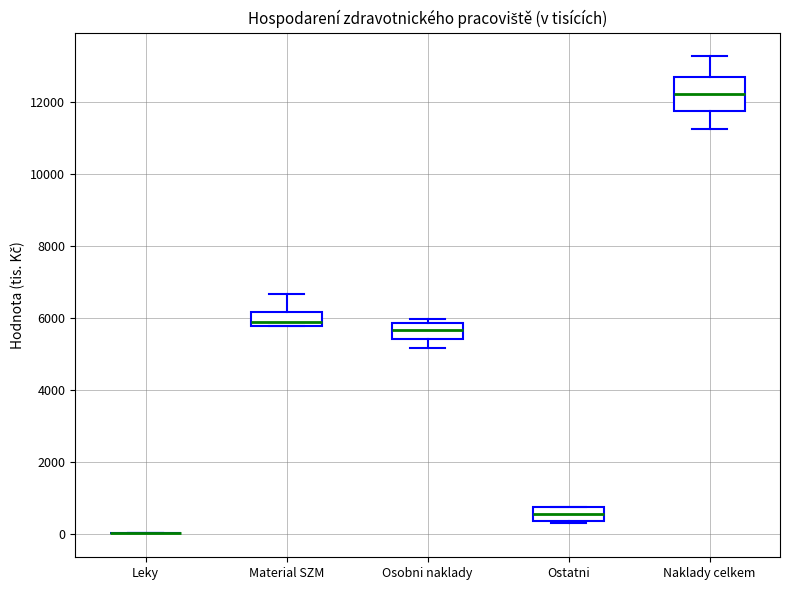

Which box is the tallest, from its lower edge to its upper edge?

Naklady celkem